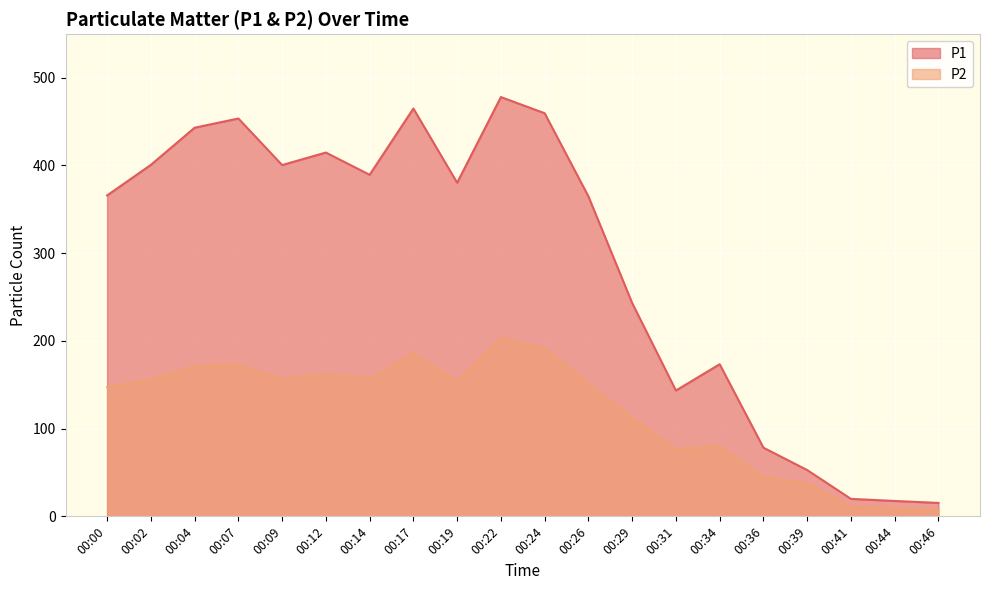

The P1 series shows 52.8 at 00:39. True or false?

True